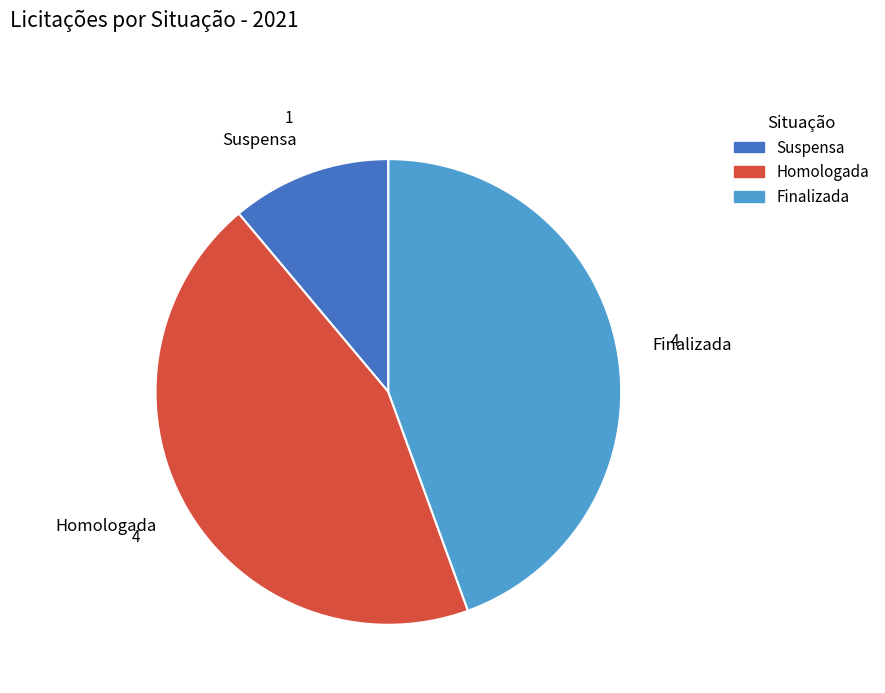

Is it true that Finalizada is 61% of the pie?

False